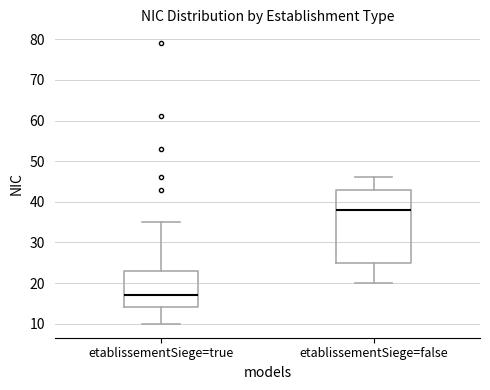

Which box is the tallest, from its lower edge to its upper edge?

etablissementSiege=false